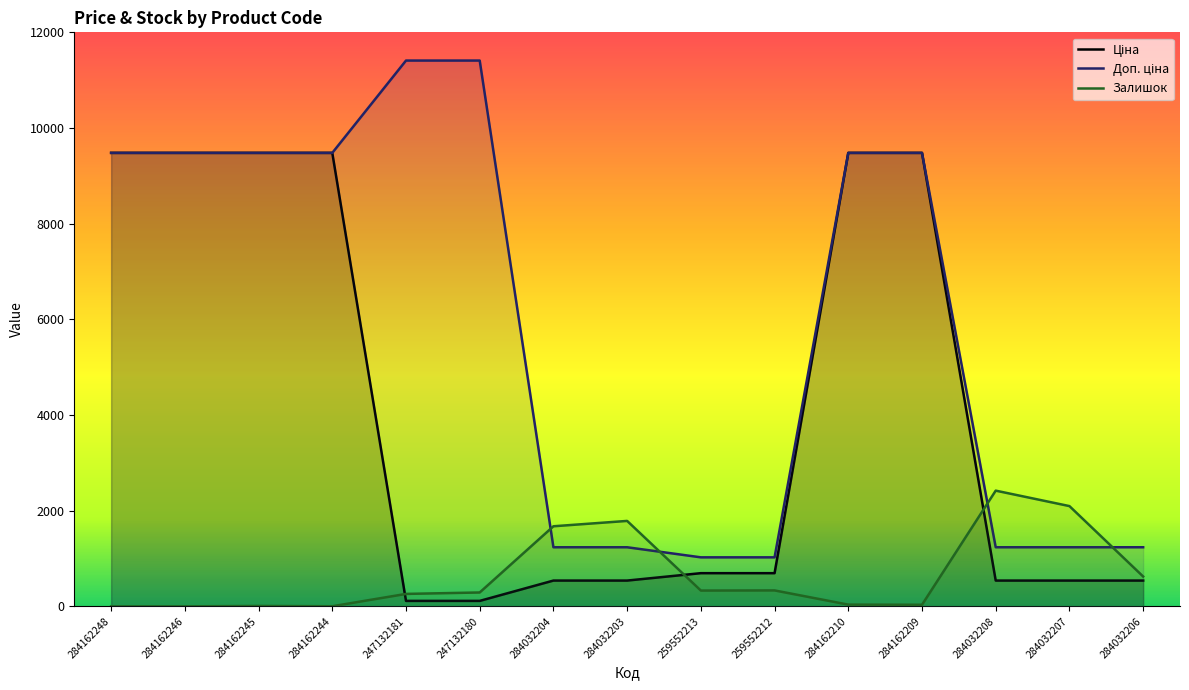

What is the label of the 5th point from the right?

284162210